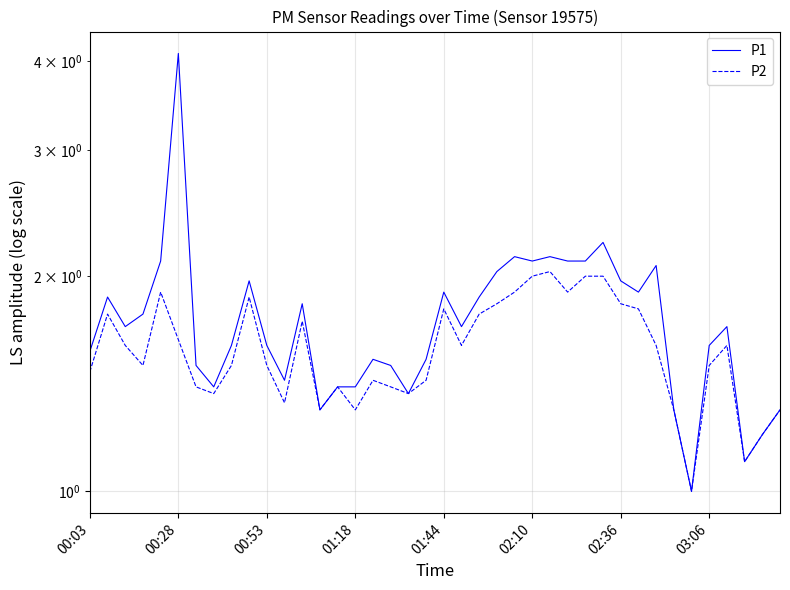

How many lines are shown in the chart?

2